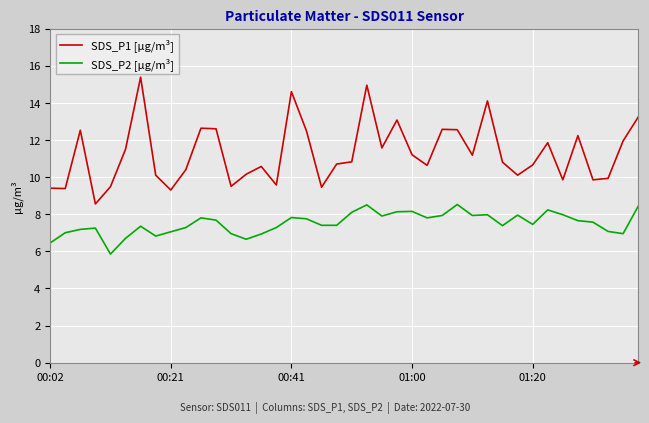

What is the highest value of the SDS_P2 [µg/m³] series?

8.5